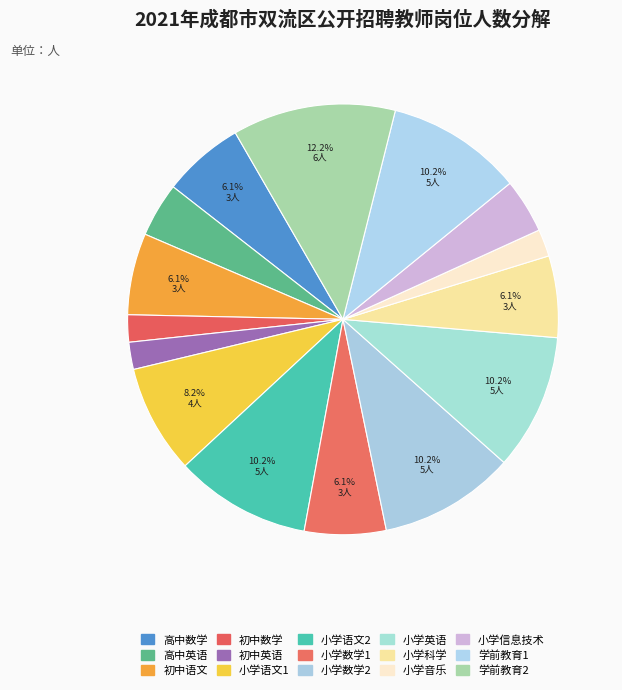

Combined, do 初中语文 and 小学数学1 account for over 50%?

No